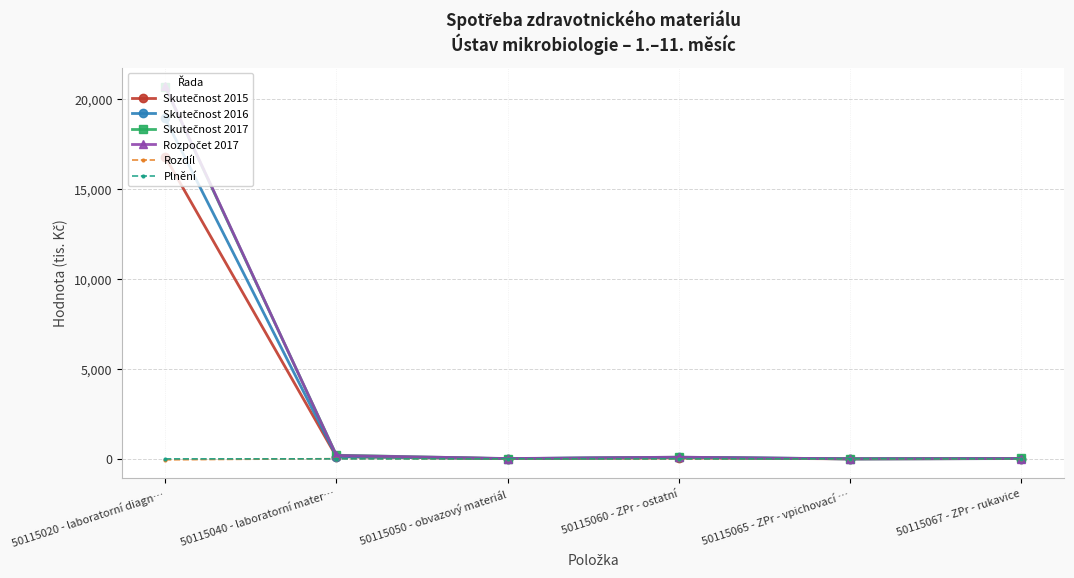

True or false: Plnění has more than 2 points higher than both neighbors.

False